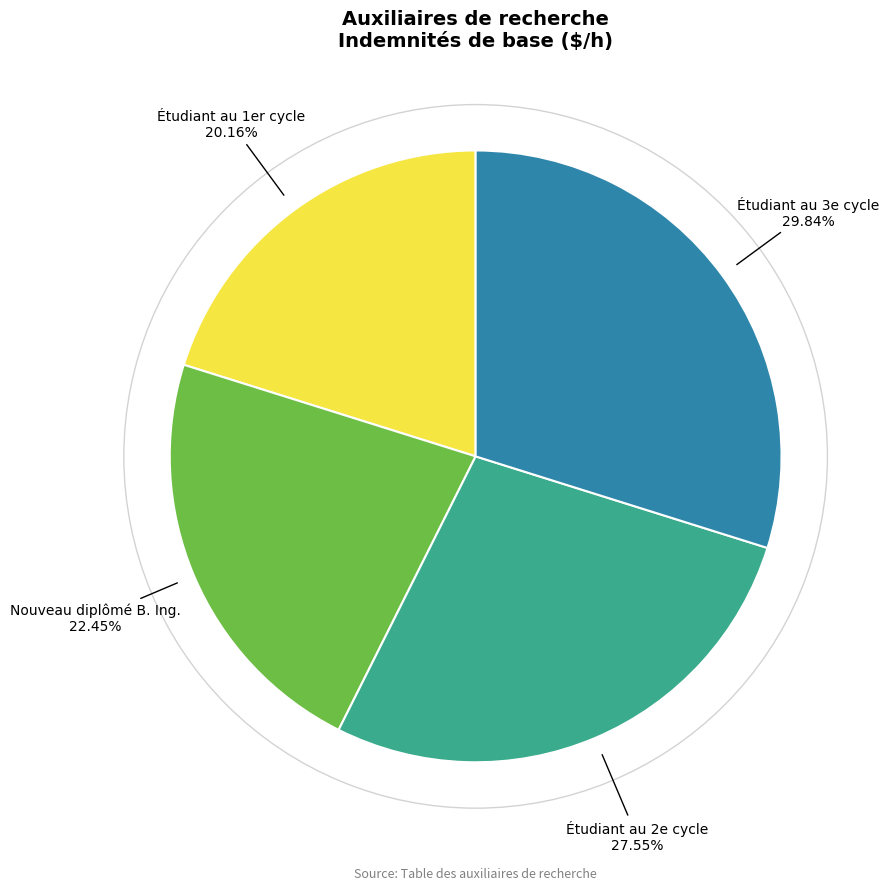

Which has a higher value, Nouveau diplômé B. Ing. or Étudiant au 3e cycle?

Étudiant au 3e cycle